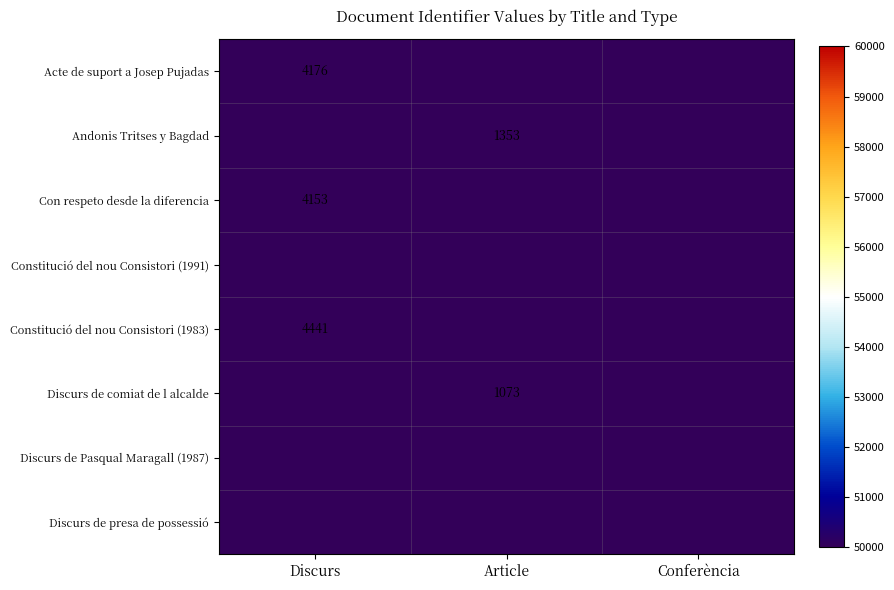

True or false: Constitució del nou Consistori (1983) has a value of 6038 at Discurs.

False